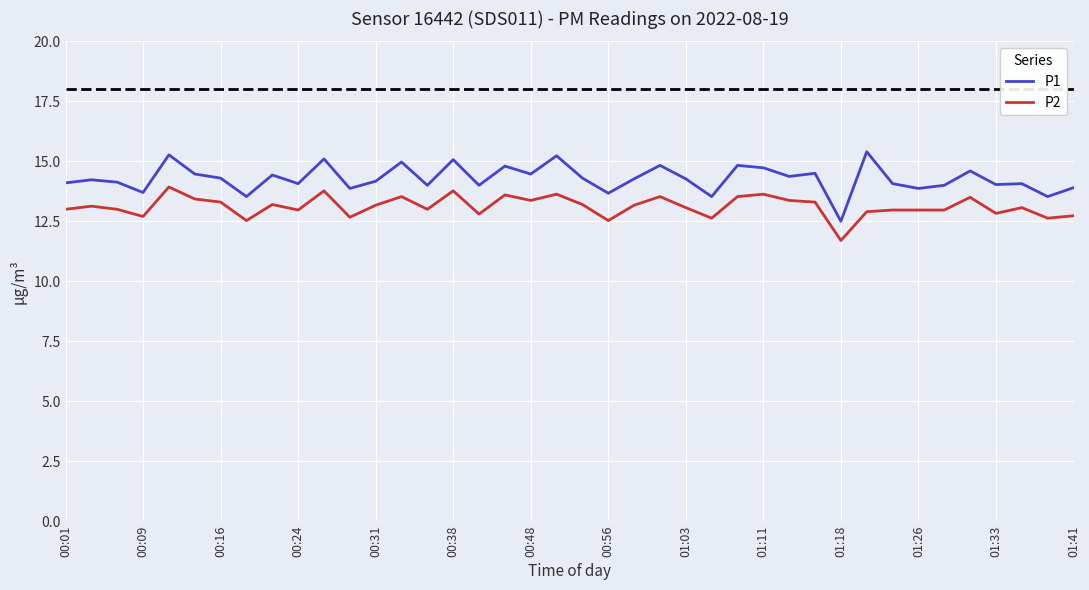

What is the minimum value shown in the chart?

11.7